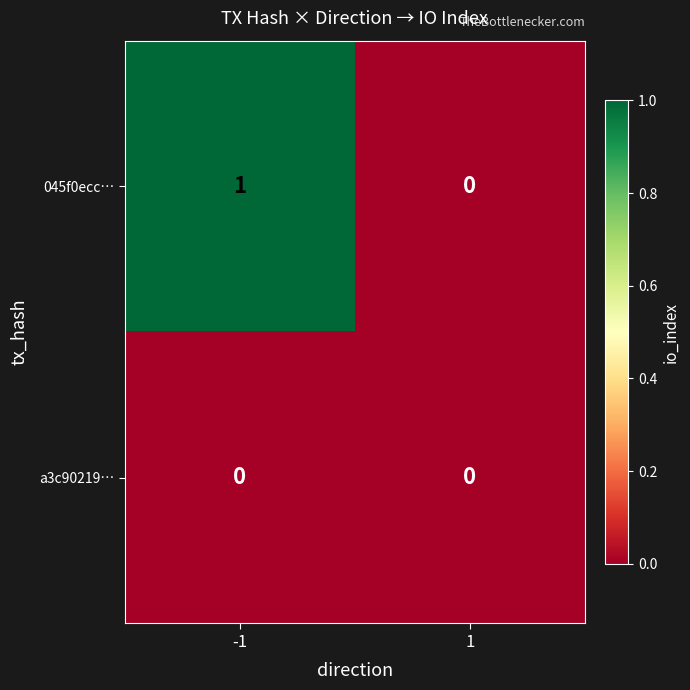

Reading right to left, list all the values displayed in this chart.

045f0ecc…: 0	1
a3c90219…: 0	0